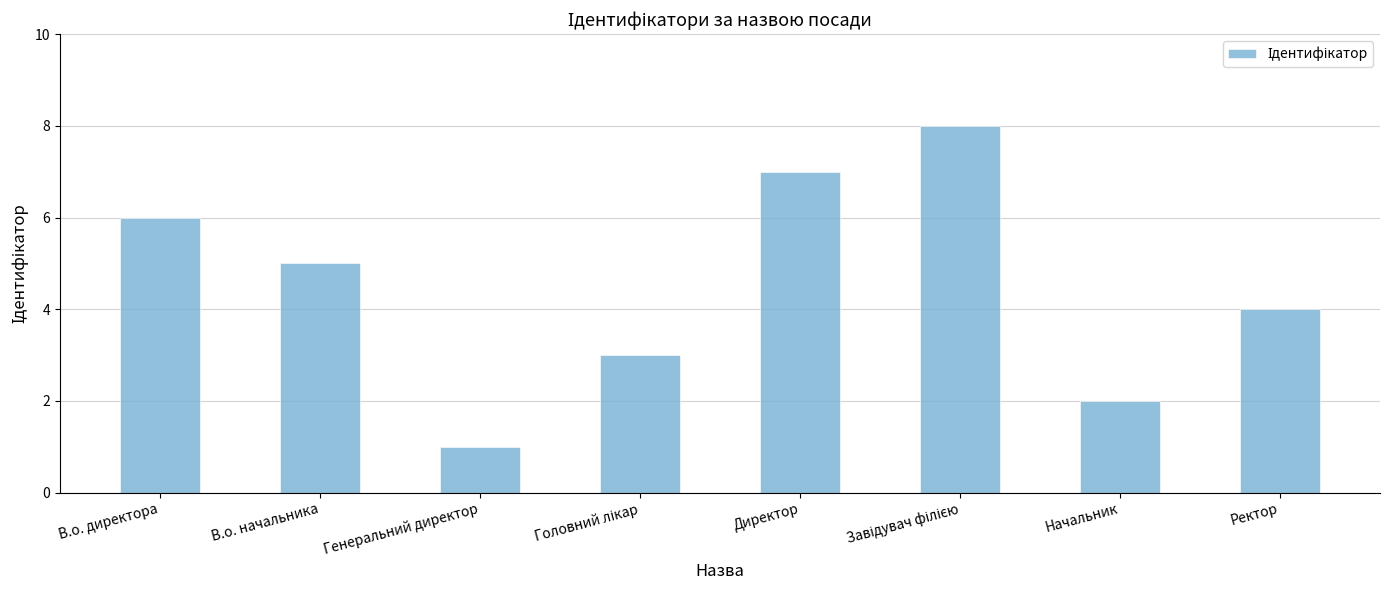

Reading left to right, what are all the values shown in this chart?

6	5	1	3	7	8	2	4